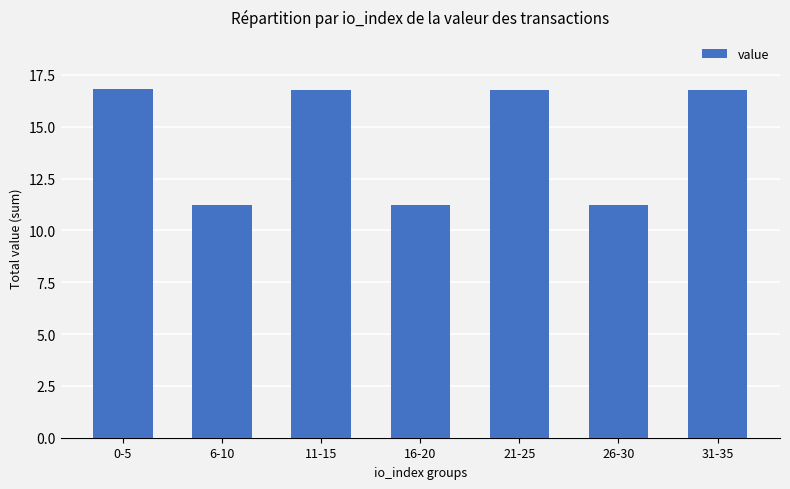

The value at 26-30 is 16.4. True or false?

False